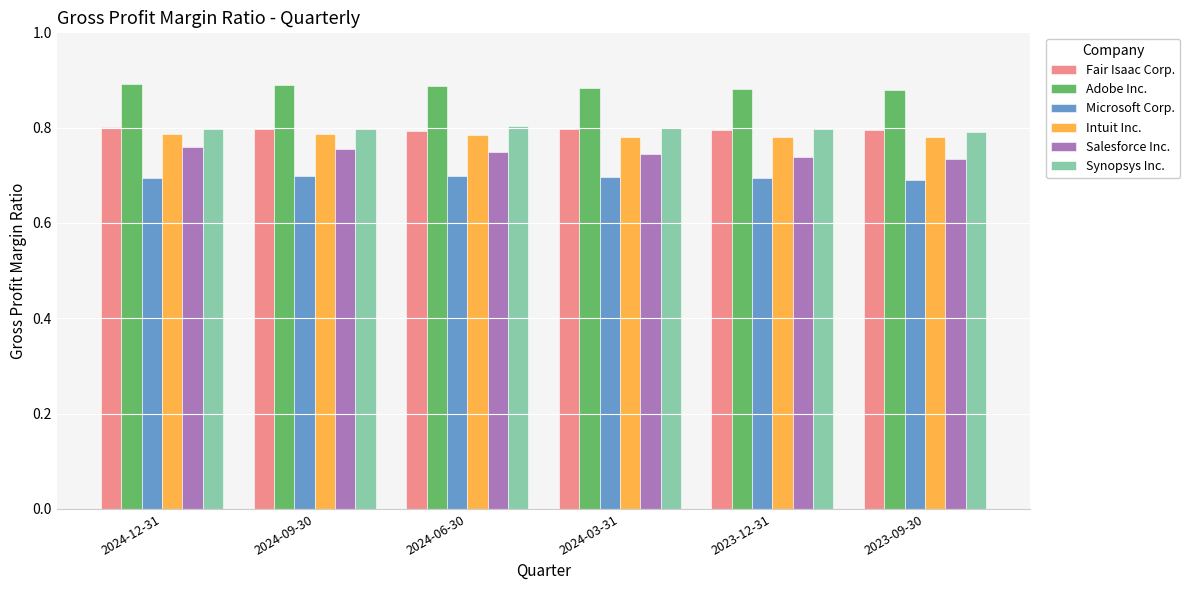

What position from the left is 2023-12-31?

5